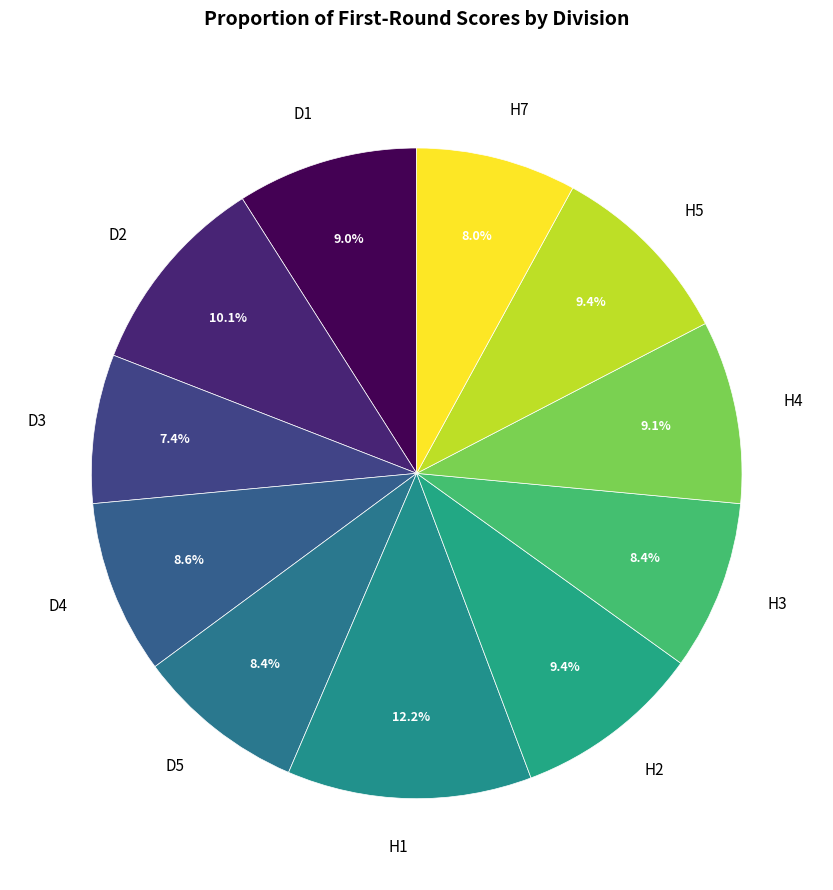

To the nearest percent, what is the combined percentage of D1 and H5?

18%